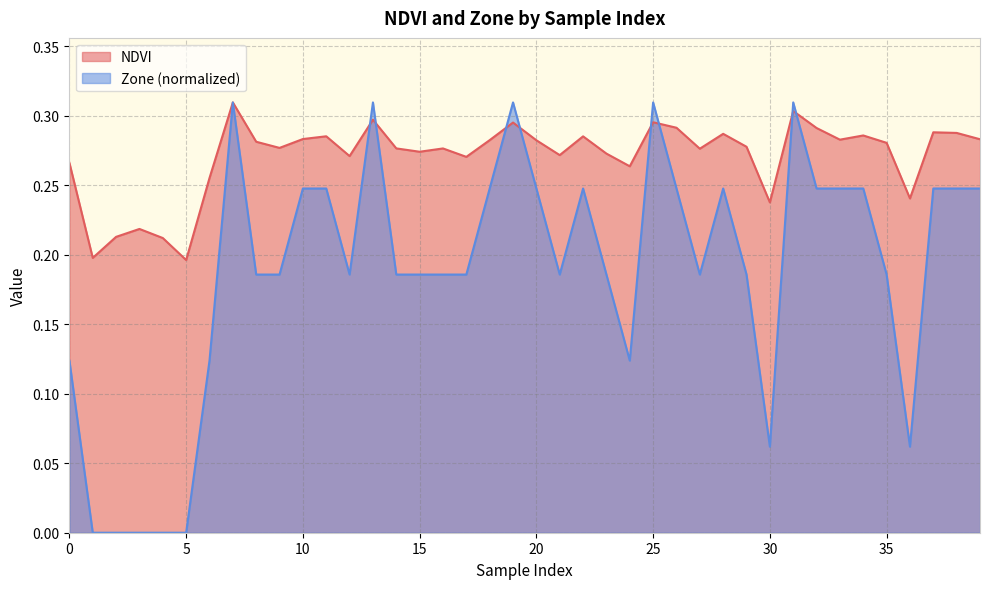

Reading left to right, extract all data points from this chart.

NDVI: 0.3	0.2	0.2	0.2	0.2	0.2	0.3	0.3	0.3	0.3	0.3	0.3	0.3	0.3	0.3	0.3	0.3	0.3	0.3	0.3	0.3	0.3	0.3	0.3	0.3	0.3	0.3	0.3	0.3	0.3	0.2	0.3	0.3	0.3	0.3	0.3	0.2	0.3	0.3	0.3
Zone: 0.1	0.0	0.0	0.0	0.0	0.0	0.1	0.3	0.2	0.2	0.2	0.2	0.2	0.3	0.2	0.2	0.2	0.2	0.2	0.3	0.2	0.2	0.2	0.2	0.1	0.3	0.2	0.2	0.2	0.2	0.1	0.3	0.2	0.2	0.2	0.2	0.1	0.2	0.2	0.2